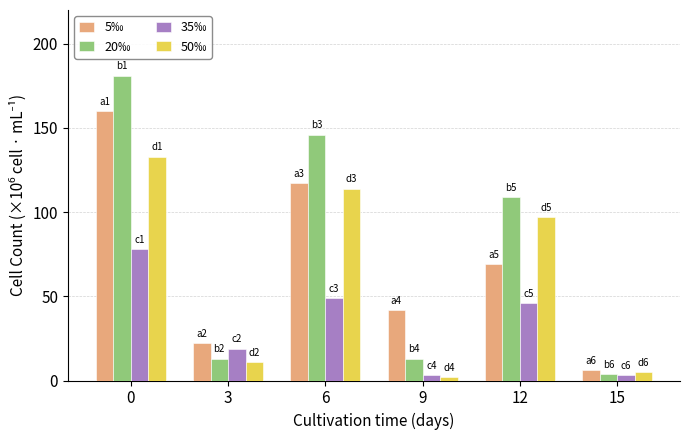

At 0, list the series in order from largest to smallest.

20‰, 5‰, 50‰, 35‰